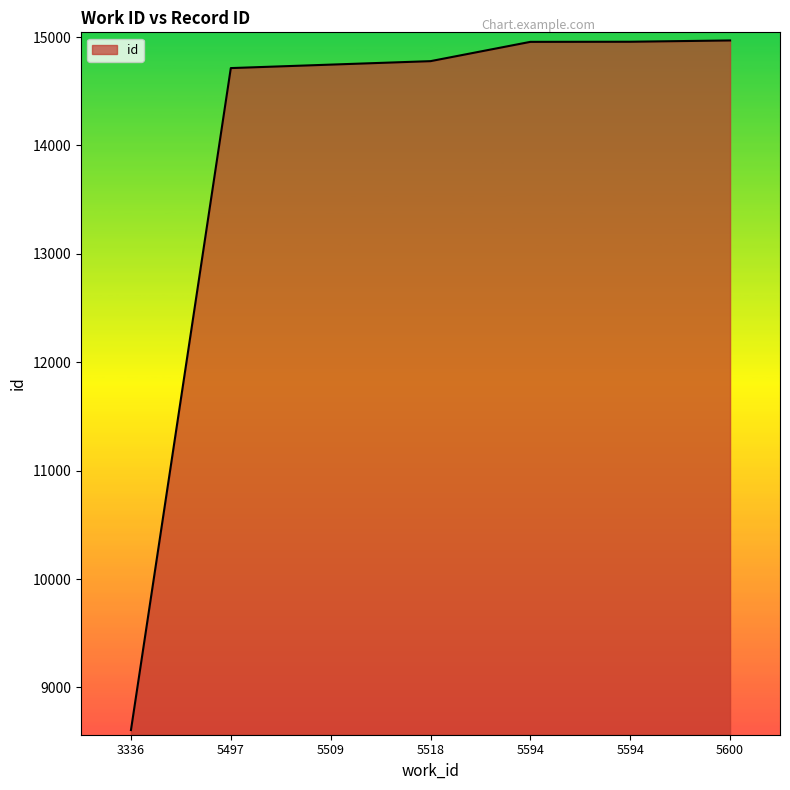

How many lines are shown in the chart?

1